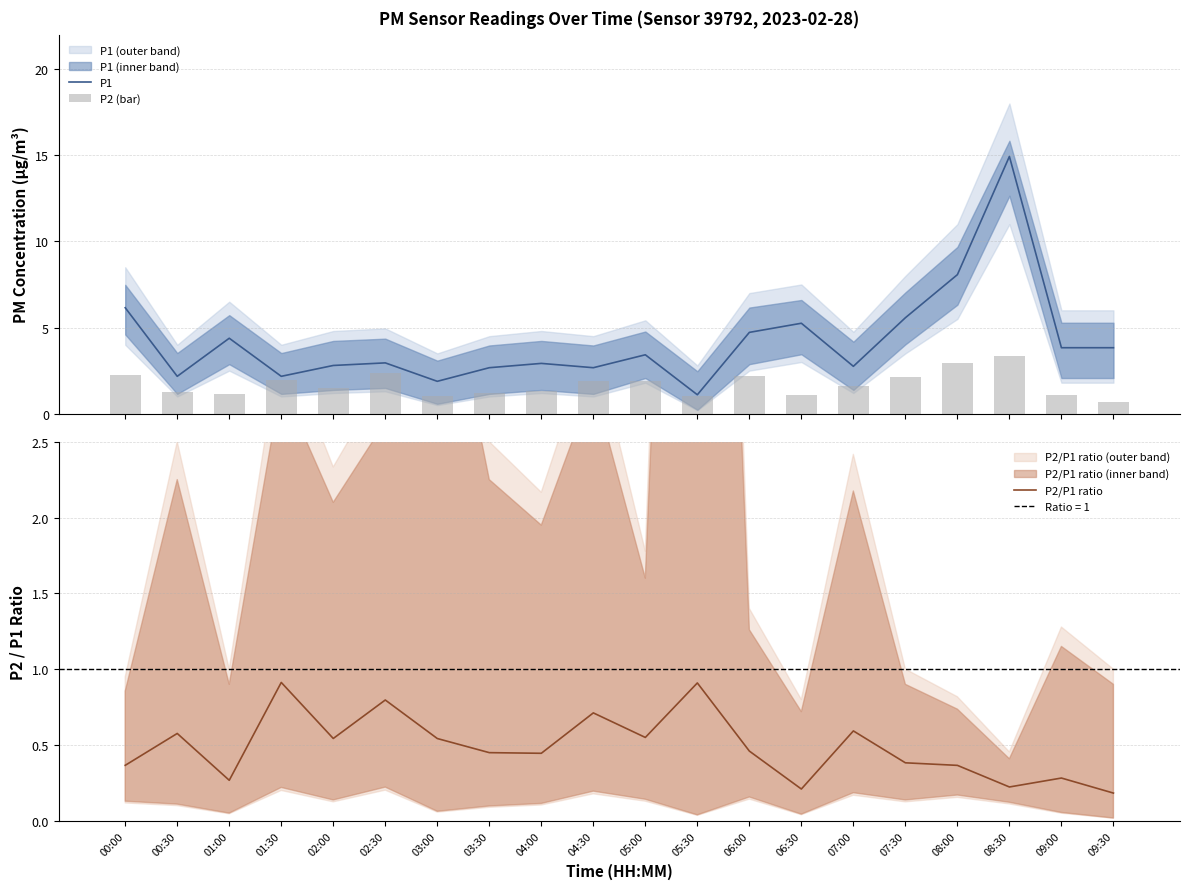

Reading left to right, list all the values displayed in this chart.

P1: 00:00=6.2	00:30=2.2	01:00=4.4	01:30=2.2	02:00=2.8	02:30=3.0	03:00=1.9	03:30=2.7	04:00=2.9	04:30=2.7	05:00=3.4	05:30=1.1	06:00=4.7	06:30=5.2	07:00=2.8	07:30=5.6	08:00=8.1	08:30=14.9	09:00=3.8	09:30=3.8
P2 (bar): 00:00=2.2	00:30=1.2	01:00=1.2	01:30=2.0	02:00=1.5	02:30=2.4	03:00=1.0	03:30=1.2	04:00=1.3	04:30=1.9	05:00=1.9	05:30=1.0	06:00=2.2	06:30=1.1	07:00=1.6	07:30=2.1	08:00=3.0	08:30=3.3	09:00=1.1	09:30=0.7
P2/P1 ratio: 00:00=0.4	00:30=0.6	01:00=0.3	01:30=0.9	02:00=0.5	02:30=0.8	03:00=0.5	03:30=0.4	04:00=0.4	04:30=0.7	05:00=0.5	05:30=0.9	06:00=0.5	06:30=0.2	07:00=0.6	07:30=0.4	08:00=0.4	08:30=0.2	09:00=0.3	09:30=0.2